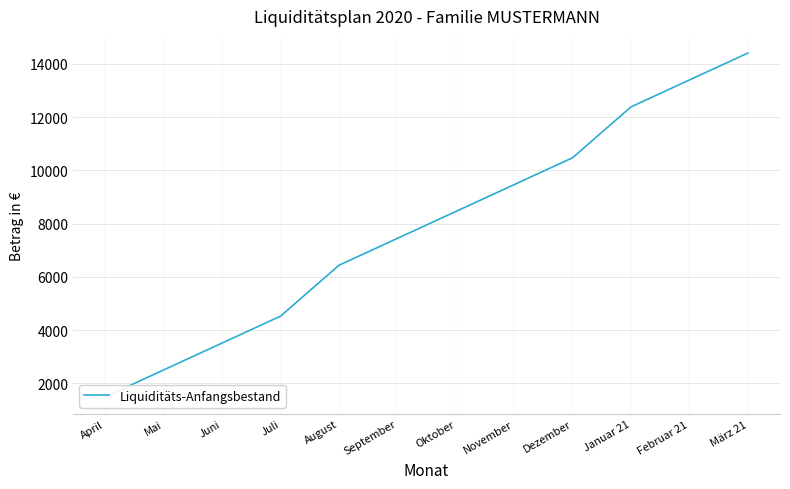

What position from the right is Juni?

10